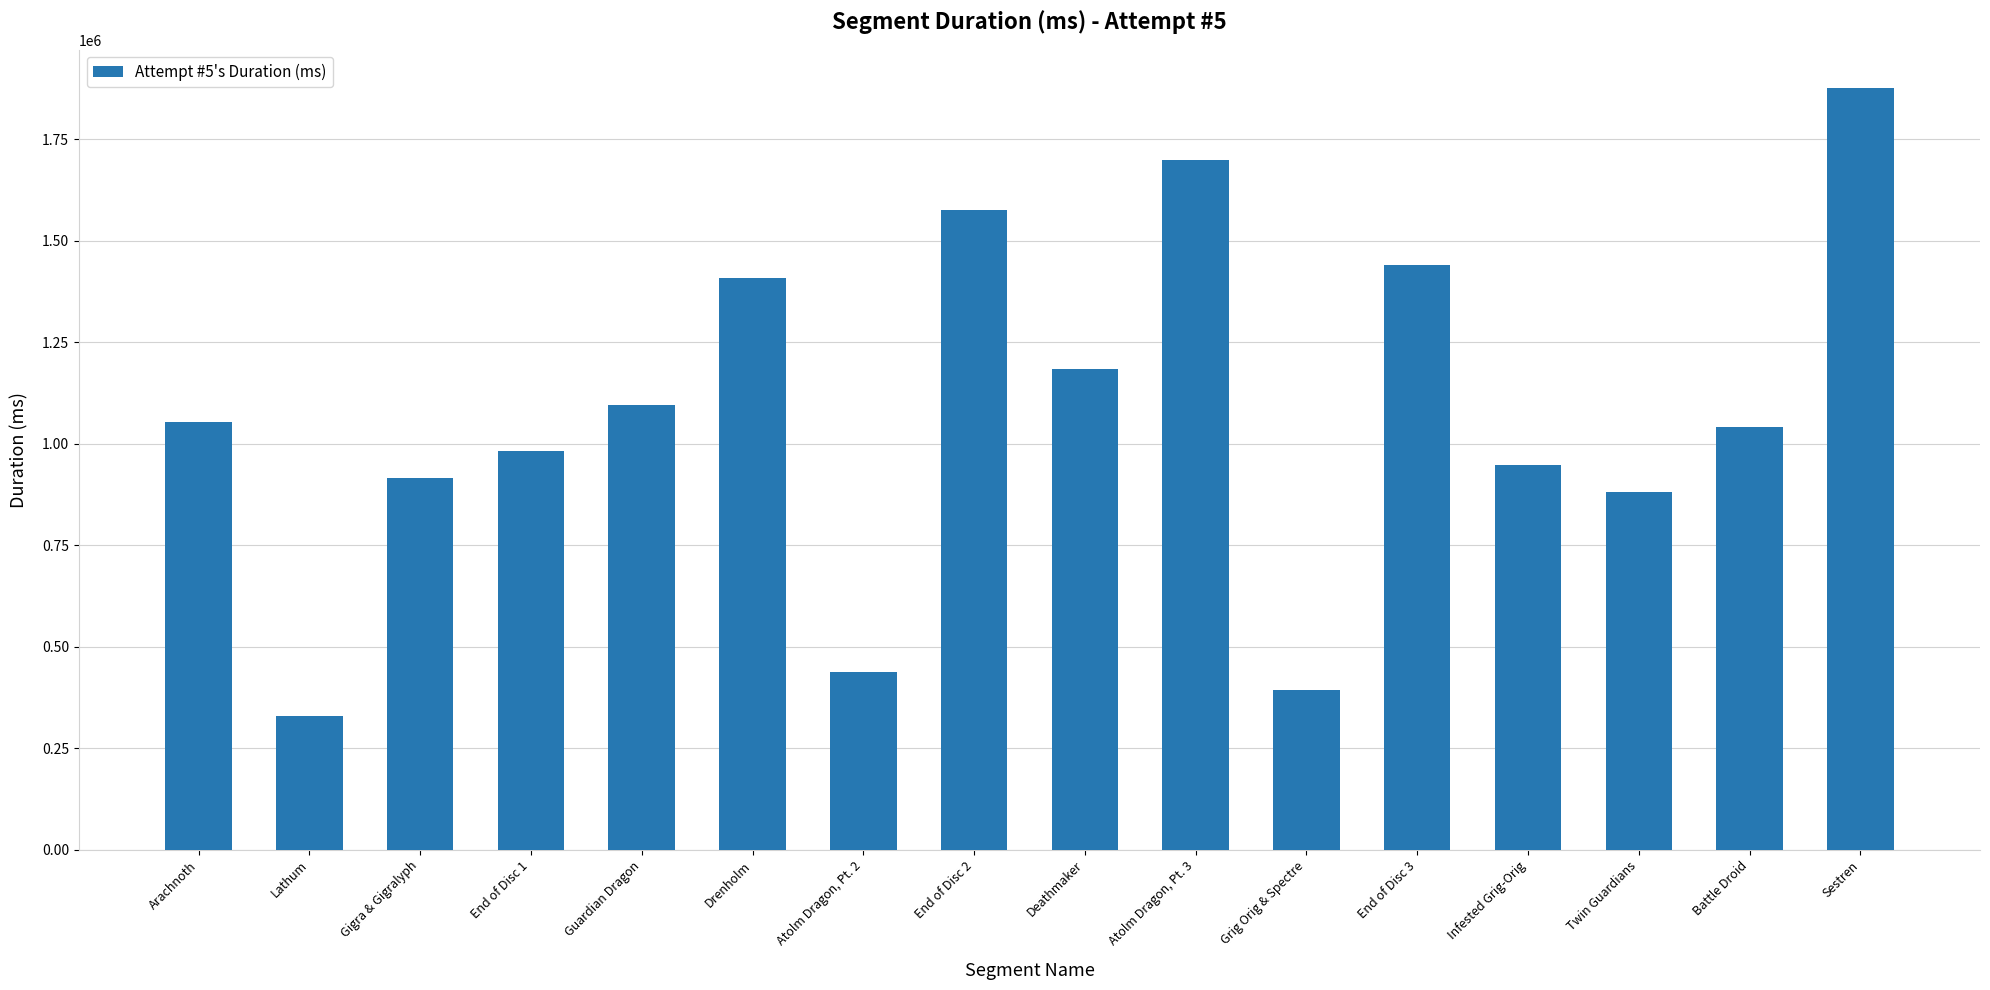

List the labels in order of value, largest first.

Sestren, Atolm Dragon, Pt. 3, End of Disc 2, End of Disc 3, Drenholm, Deathmaker, Guardian Dragon, Arachnoth, Battle Droid, End of Disc 1, Infested Grig-Orig, Gigra & Gigralyph, Twin Guardians, Atolm Dragon, Pt. 2, Grig Orig & Spectre, Lathum